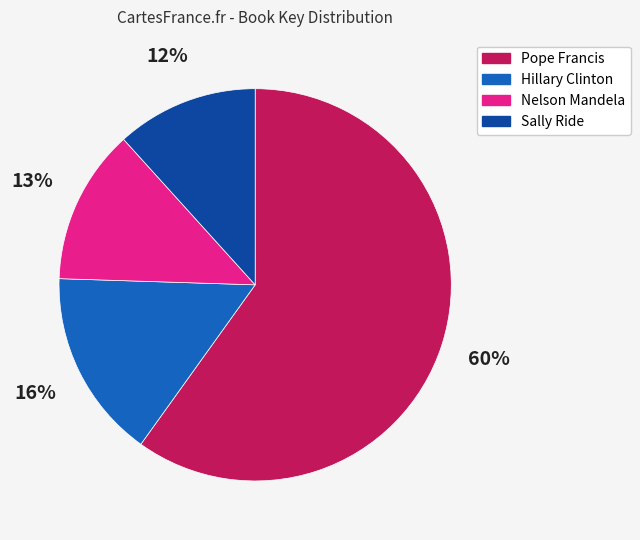

What is the ratio of the value at Sally Ride to the value at Hillary Clinton?

0.8